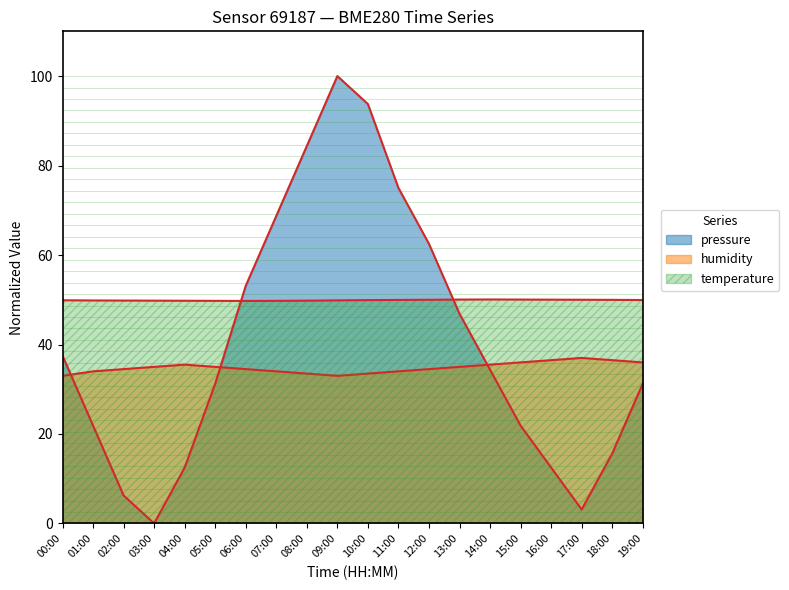

Between which two adjacent categories do pressure and humidity first intersect?

00:00 and 01:00